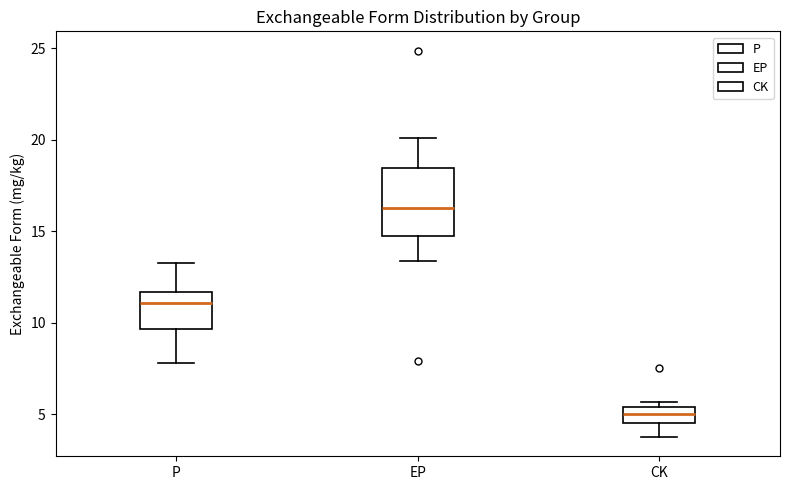

Which box's median line is the highest?

EP